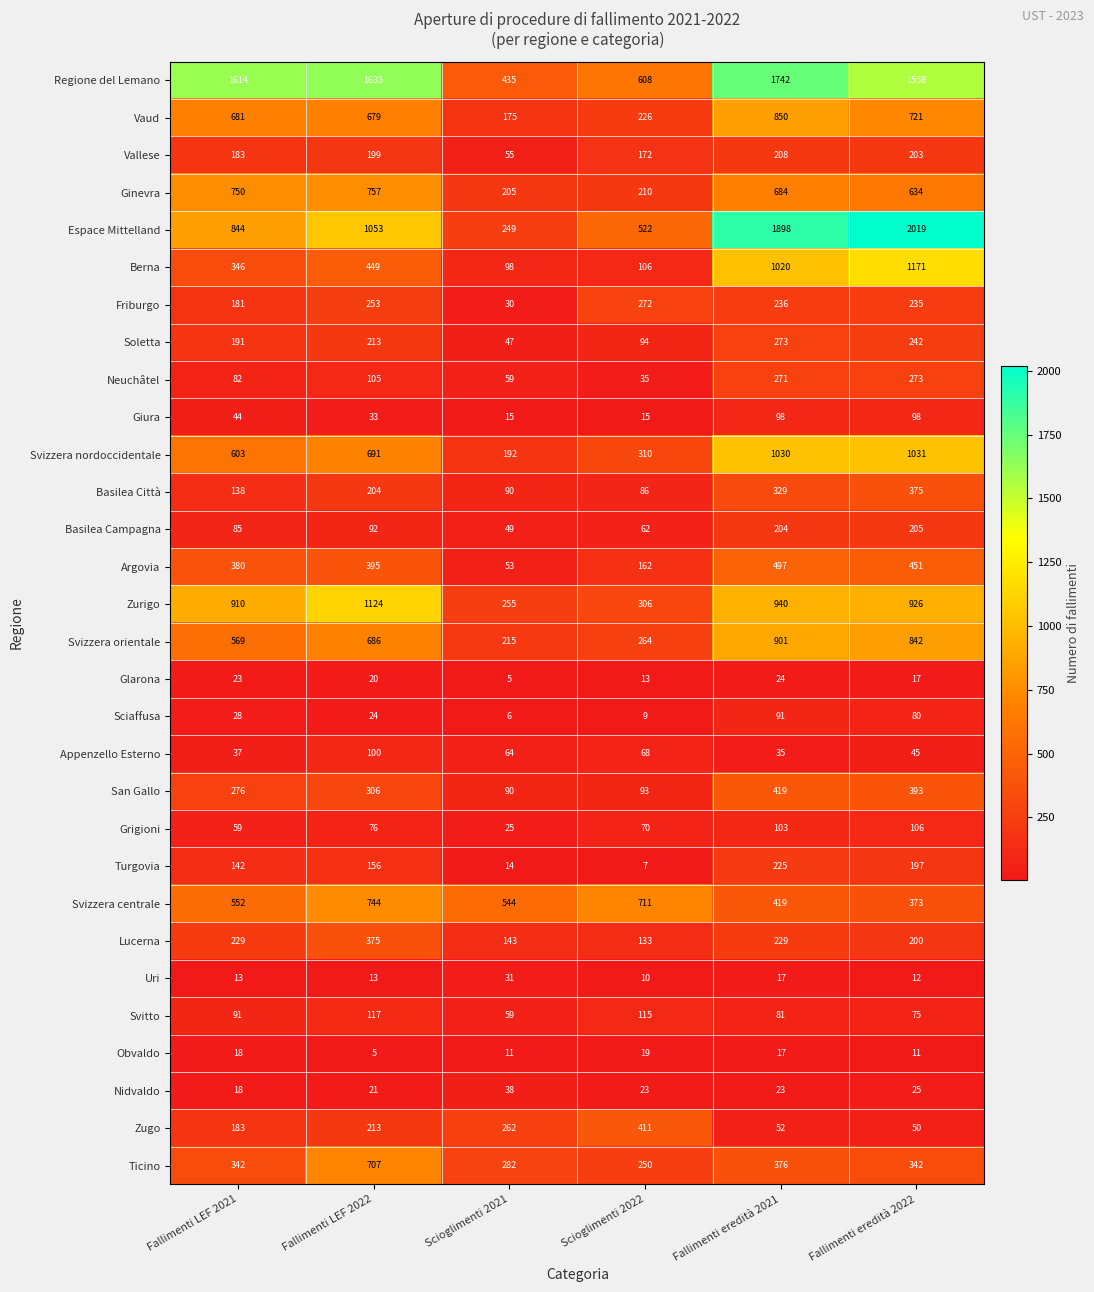

How many distinct data groups are displayed?

30